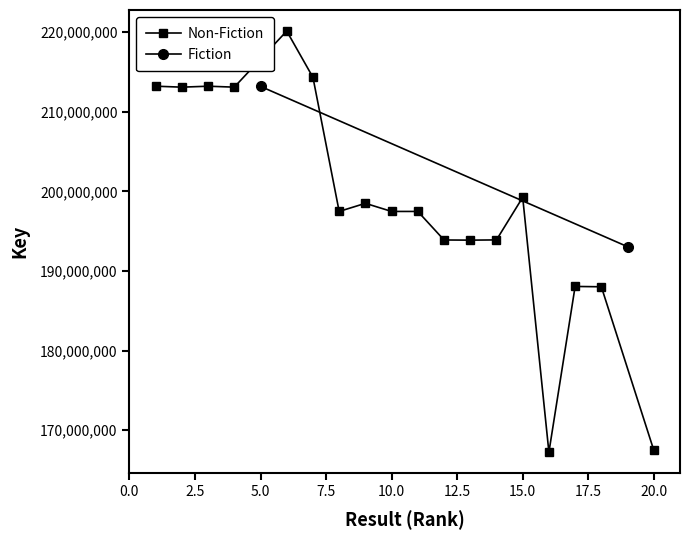

What is the highest value of the Non-Fiction series?

220132679